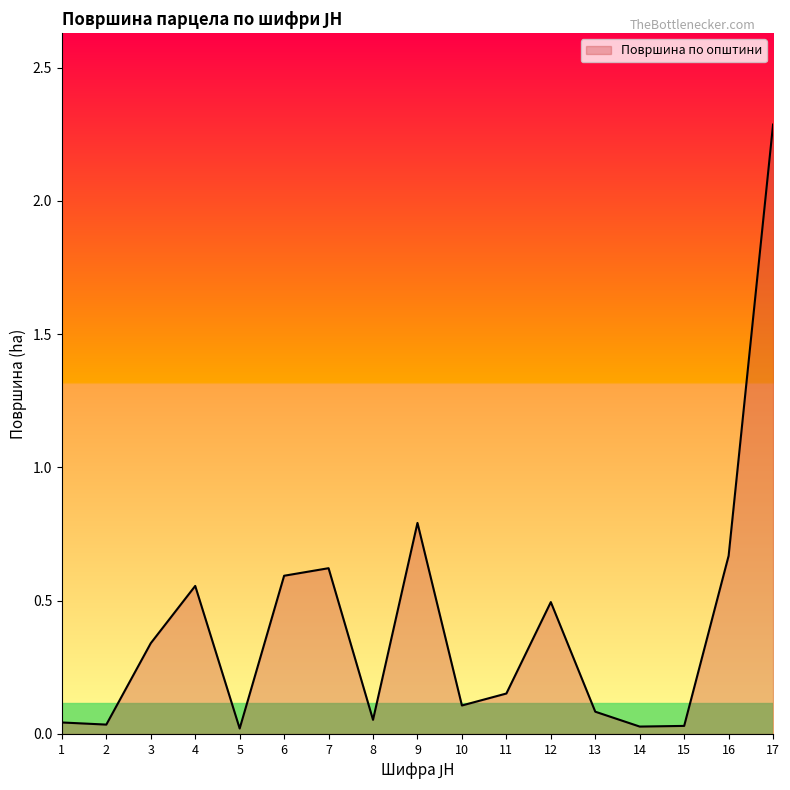

Where is the first local maximum?

4